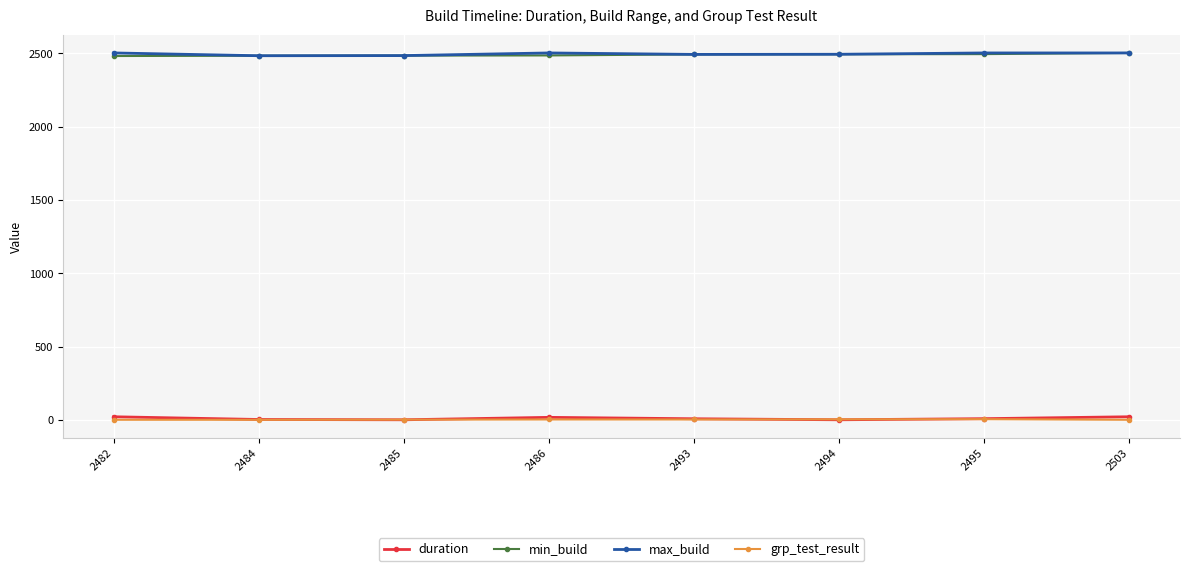

What is the value of the min_build point at the 7th from the left?

2495.0